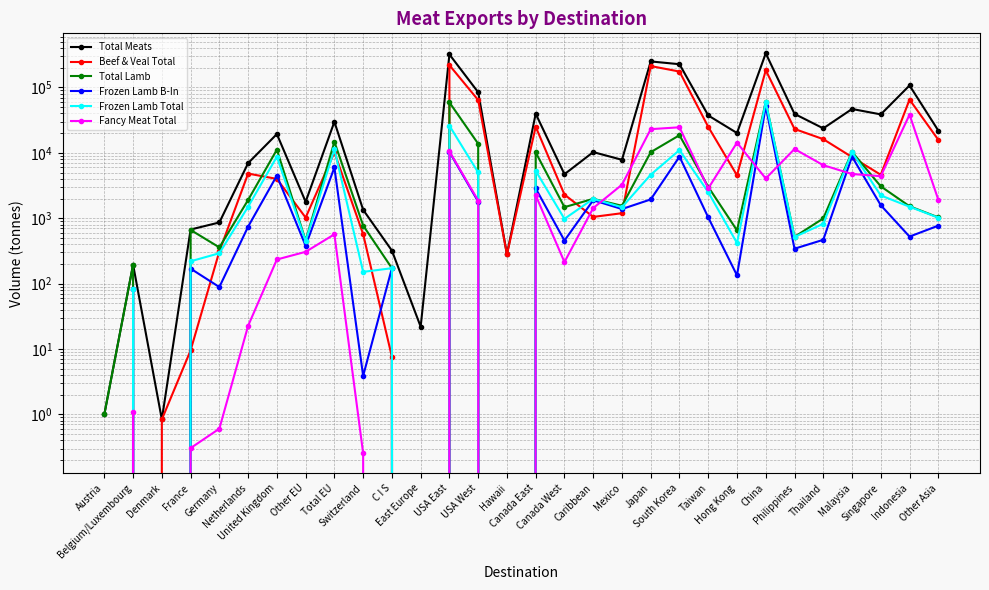

Reading left to right, what are all the values shown in this chart?

Total Meats: Austria=1.0	Belgium/Luxembourg=194.8	Denmark=0.8	France=671.7	Germany=861.1	Netherlands=6963.0	United Kingdom=19374.8	Other EU=1782.7	Total EU=29874.2	Switzerland=1343.9	C I S=319.5	East Europe=21.9	USA East=320200.4	USA West=84504.5	Hawaii=280.1	Canada East=39653.6	Canada West=4711.2	Caribbean=10267.8	Mexico=7830.0	Japan=250301.3	South Korea=226945.6	Taiwan=37315.2	Hong Kong=20109.8	China=333011.4	Philippines=39455.2	Thailand=23689.2	Malaysia=46870.6	Singapore=38756.1	Indonesia=107344.4	Other Asia=21905.7
Beef & Veal Total: Austria=0.0	Belgium/Luxembourg=0.0	Denmark=0.8	France=9.5	Germany=310.6	Netherlands=4818.7	United Kingdom=3993.2	Other EU=1022.3	Total EU=10155.1	Switzerland=570.6	C I S=7.6	East Europe=0.0	USA East=219192.0	USA West=64246.4	Hawaii=280.1	Canada East=25097.0	Canada West=2296.6	Caribbean=1047.0	Mexico=1192.9	Japan=212608.2	South Korea=175181.0	Taiwan=24984.4	Hong Kong=4528.4	China=183840.7	Philippines=23188.8	Thailand=16202.7	Malaysia=8613.7	Singapore=4615.5	Indonesia=65283.1	Other Asia=15830.4
Total Lamb: Austria=1.0	Belgium/Luxembourg=193.7	Denmark=0.0	France=661.9	Germany=357.7	Netherlands=1902.2	United Kingdom=11182.8	Other EU=454.3	Total EU=14775.1	Switzerland=773.0	C I S=172.0	East Europe=0.0	USA East=59125.8	USA West=13771.4	Hawaii=0.0	Canada East=10154.1	Canada West=1476.3	Caribbean=1979.1	Mexico=1549.8	Japan=10243.8	South Korea=18612.3	Taiwan=3018.6	Hong Kong=651.9	China=59942.0	Philippines=518.9	Thailand=991.9	Malaysia=10345.2	Singapore=3072.6	Indonesia=1523.3	Other Asia=1029.9
Frozen Lamb B-In: Austria=0.0	Belgium/Luxembourg=82.9	Denmark=0.0	France=169.3	Germany=88.5	Netherlands=743.2	United Kingdom=4488.1	Other EU=379.1	Total EU=5968.6	Switzerland=3.9	C I S=172.0	East Europe=0.0	USA East=10338.9	USA West=1795.3	Hawaii=0.0	Canada East=2854.7	Canada West=454.8	Caribbean=1886.2	Mexico=1381.4	Japan=1937.9	South Korea=8744.9	Taiwan=1027.7	Hong Kong=133.6	China=51321.6	Philippines=341.5	Thailand=467.6	Malaysia=8752.9	Singapore=1579.9	Indonesia=523.2	Other Asia=769.8
Frozen Lamb Total: Austria=0.0	Belgium/Luxembourg=82.9	Denmark=0.0	France=219.4	Germany=291.3	Netherlands=1501.0	United Kingdom=8729.3	Other EU=447.2	Total EU=11292.6	Switzerland=151.1	C I S=172.0	East Europe=0.0	USA East=26012.3	USA West=5005.9	Hawaii=0.0	Canada East=5313.3	Canada West=977.6	Caribbean=1978.8	Mexico=1472.8	Japan=4633.2	South Korea=11024.3	Taiwan=2505.3	Hong Kong=417.4	China=59502.0	Philippines=516.1	Thailand=822.1	Malaysia=10232.1	Singapore=2229.5	Indonesia=1499.2	Other Asia=1020.0
Fancy Meat Total: Austria=0.0	Belgium/Luxembourg=1.1	Denmark=0.0	France=0.3	Germany=0.6	Netherlands=22.6	United Kingdom=233.6	Other EU=306.1	Total EU=567.2	Switzerland=0.3	C I S=0.0	East Europe=0.0	USA East=10528.6	USA West=1863.1	Hawaii=0.0	Canada East=2239.6	Canada West=213.5	Caribbean=1429.4	Mexico=3256.5	Japan=23038.8	South Korea=24603.6	Taiwan=2856.7	Hong Kong=14329.1	China=4052.1	Philippines=11459.4	Thailand=6473.6	Malaysia=4746.4	Singapore=4394.4	Indonesia=38395.8	Other Asia=1917.2